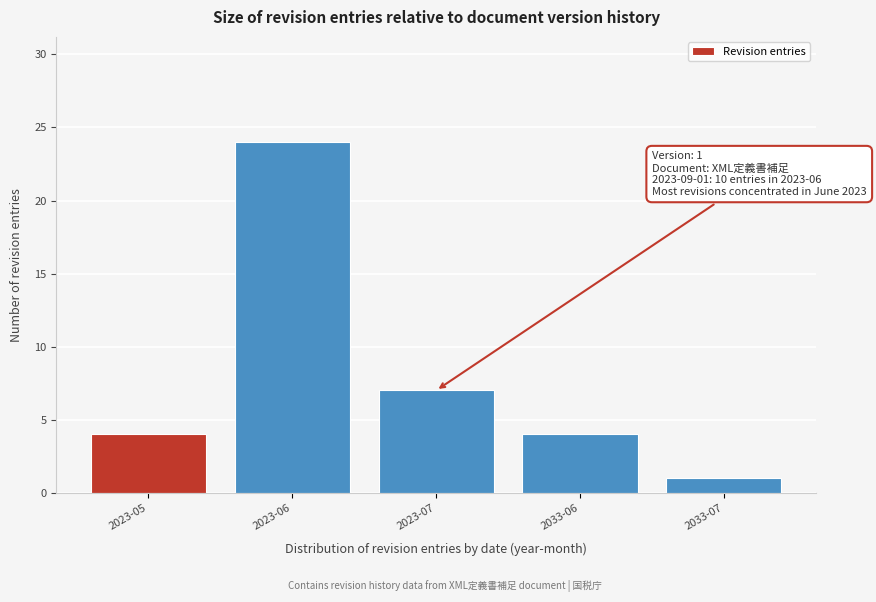

Reading left to right, transcribe all the data shown in this chart.

2023-05=4	2023-06=24	2023-07=7	2033-06=4	2033-07=1